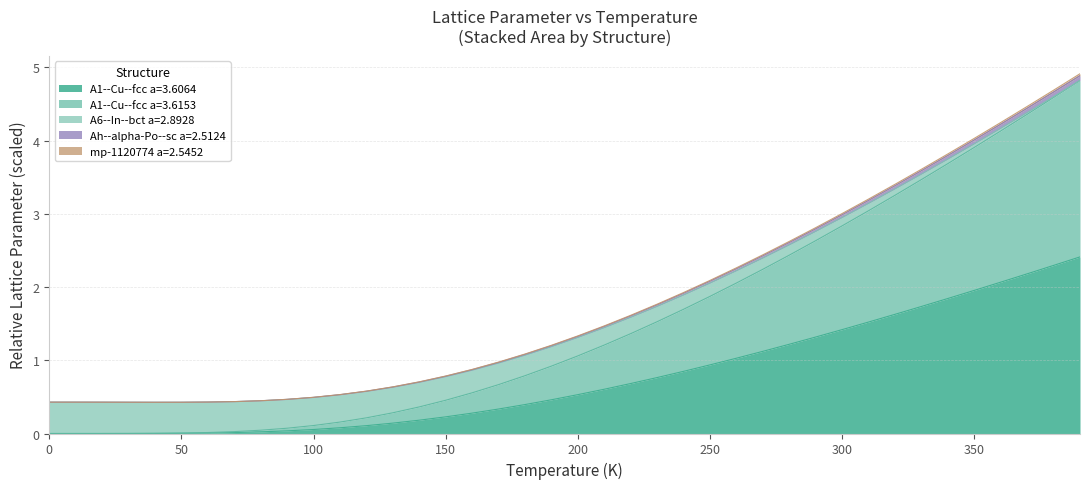

True or false: Ah--alpha-Po--sc a=2.5124 and A1--Cu--fcc a=3.6153 cross at least once.

False